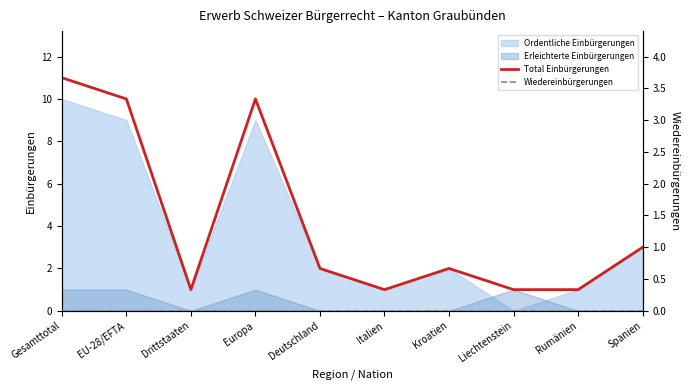

Which series changed the most between Deutschland and Spanien?

Total Einbürgerungen